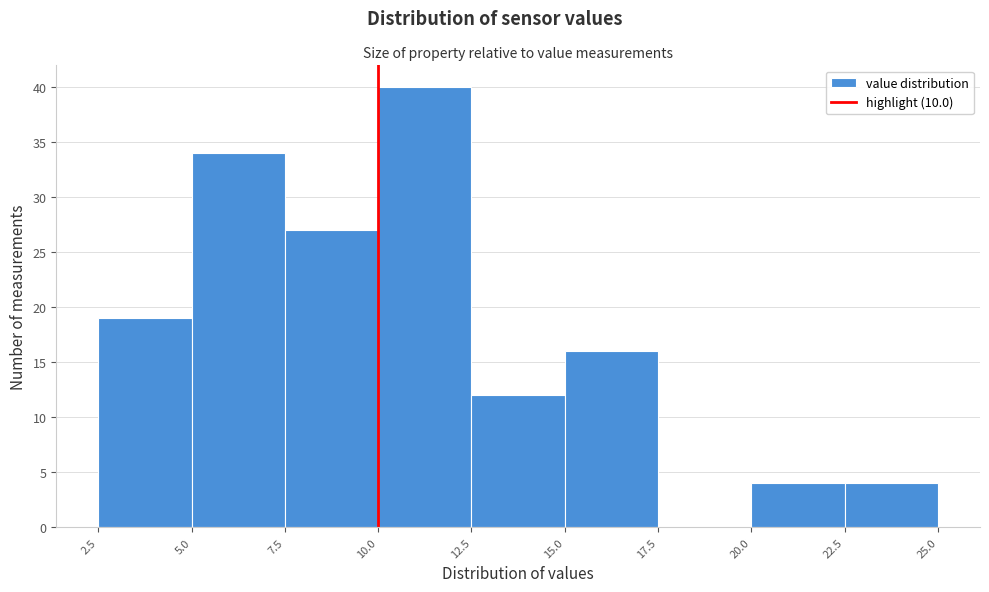

Which range on the x-axis has the tallest bar?

10.0 to 12.5